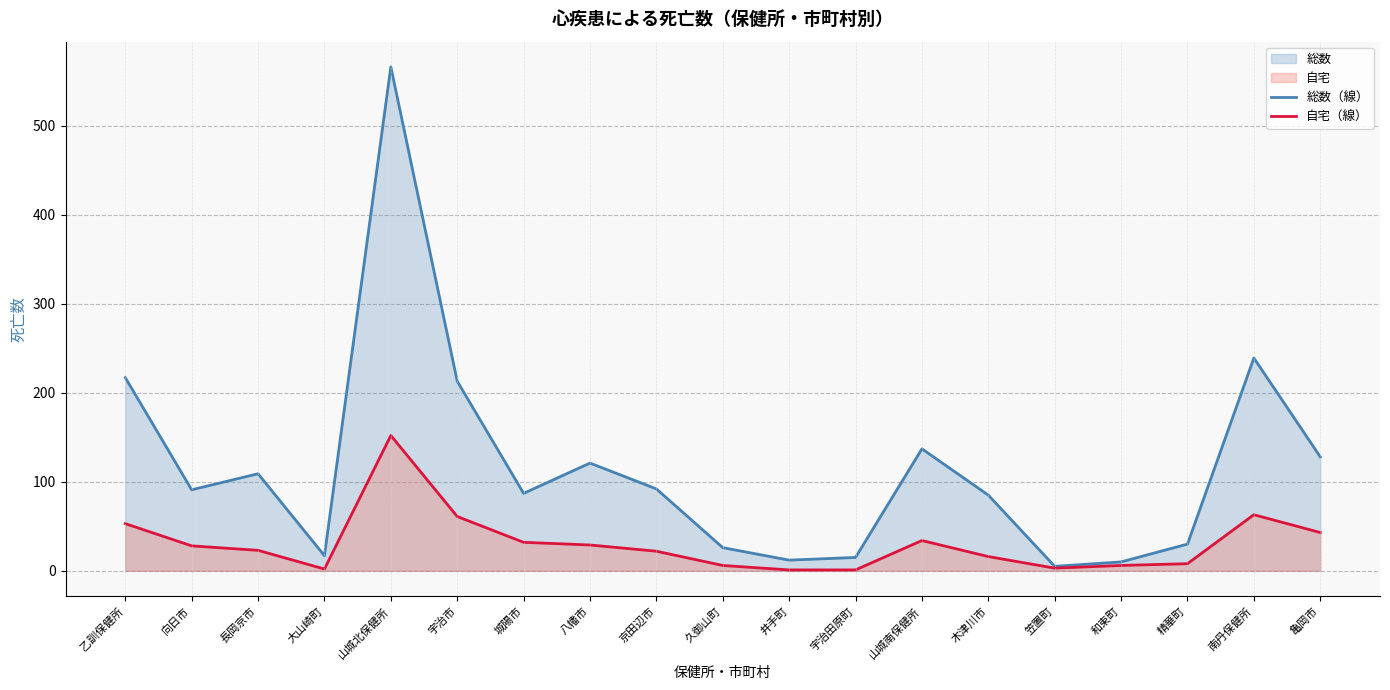

Which series has the largest total across all categories?

総数（線）